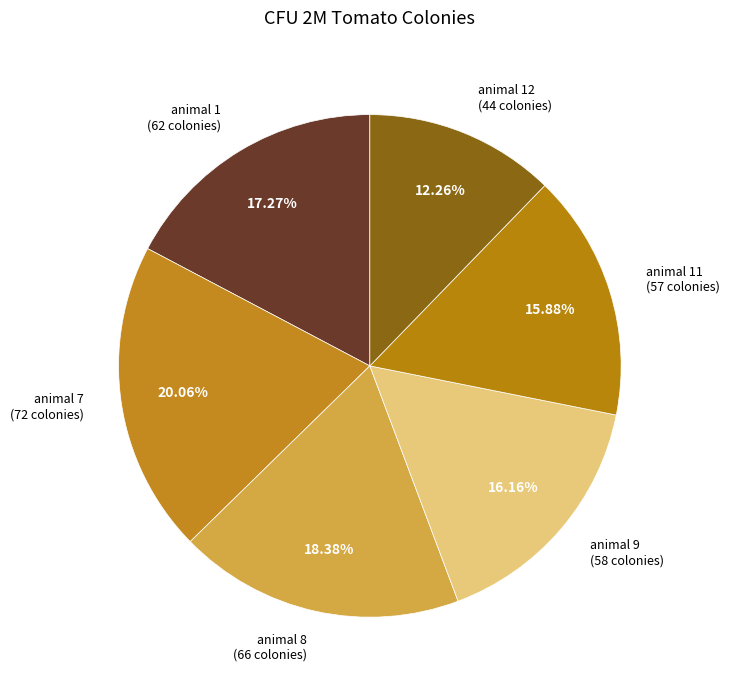

To the nearest percent, what is the average slice percentage?

17%